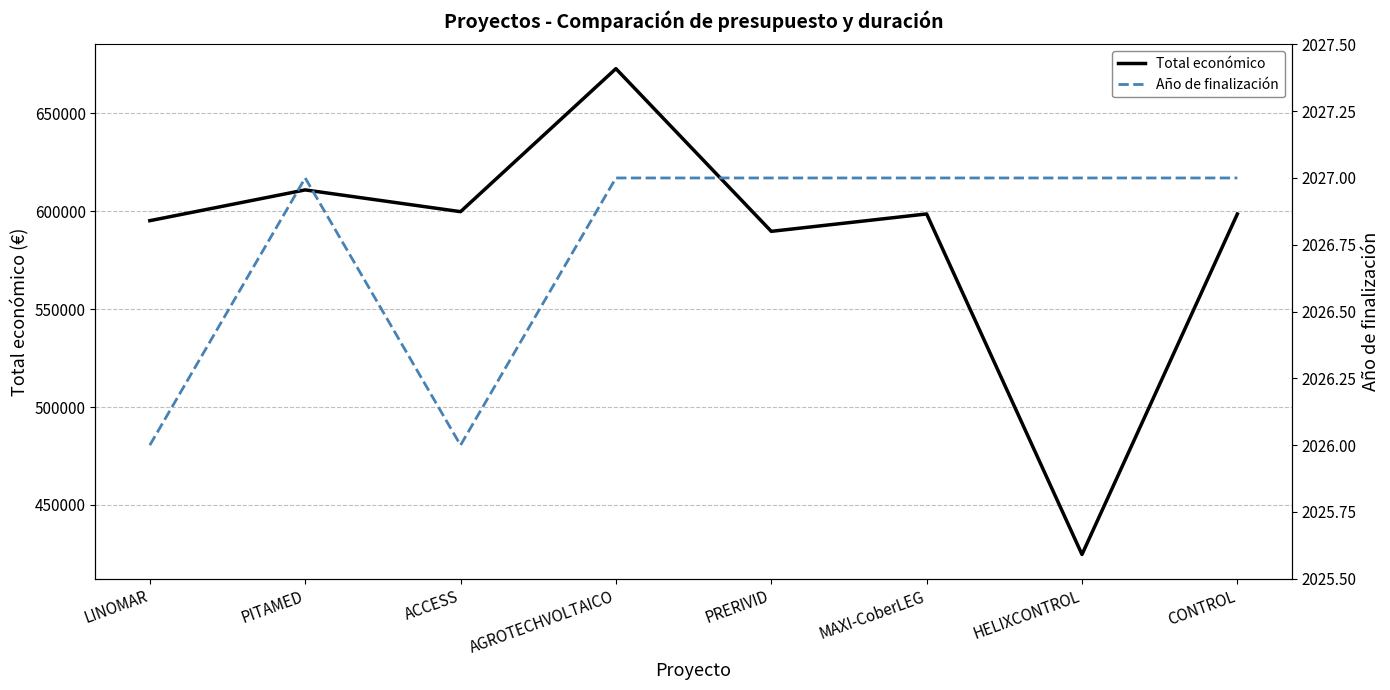

At which category does Año de finalización reach its first local valley?

ACCESS